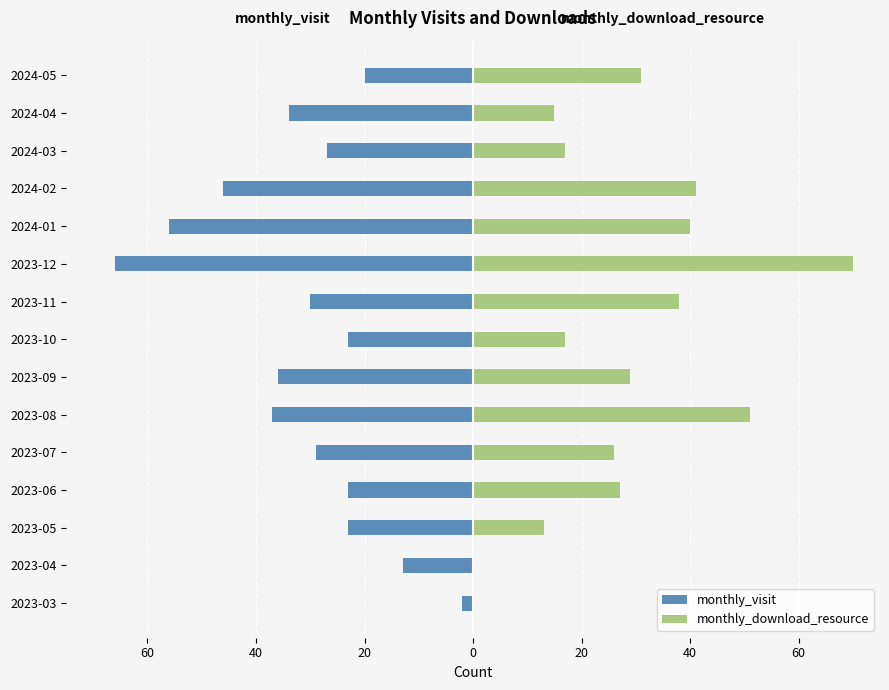

How many values in the monthly_visit series are below -29?

7